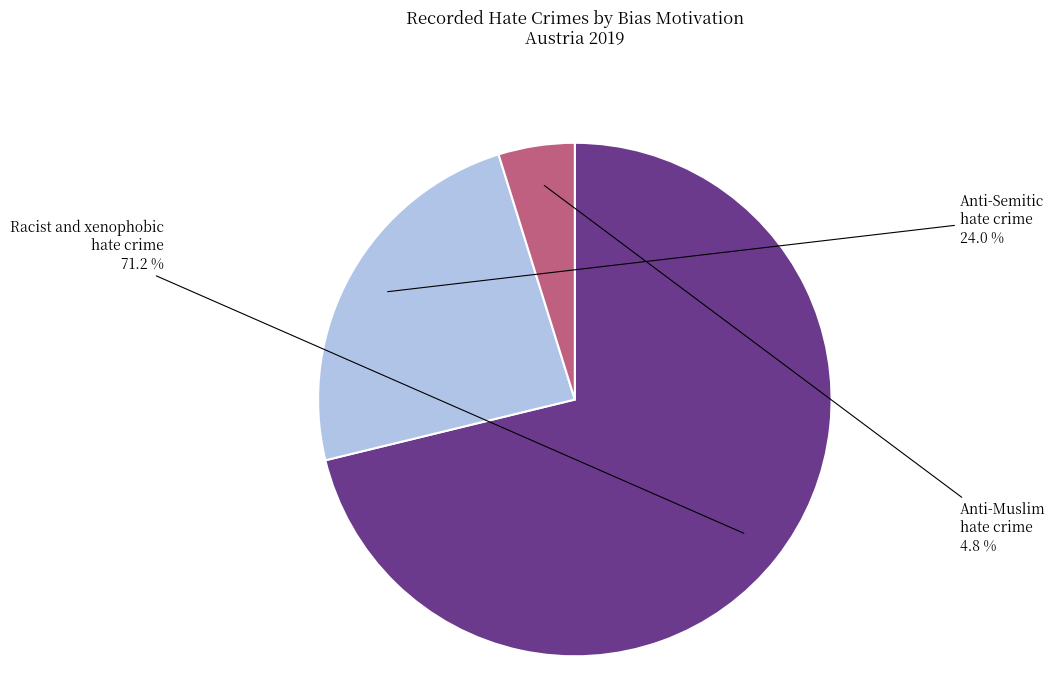

Between Anti-Semitic hate crime and Anti-Muslim hate crime, which is larger?

Anti-Semitic hate crime